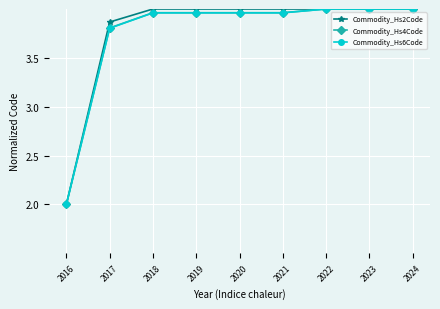

The Commodity_Hs2Code series shows 3.5 at 2016. True or false?

False